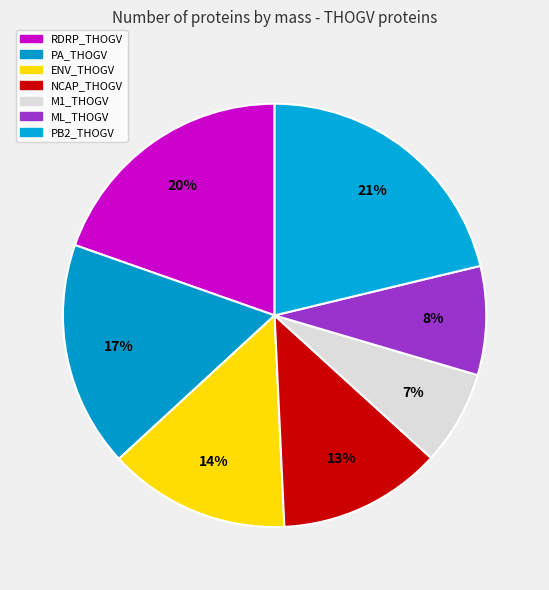

How many segments does this pie chart have?

7